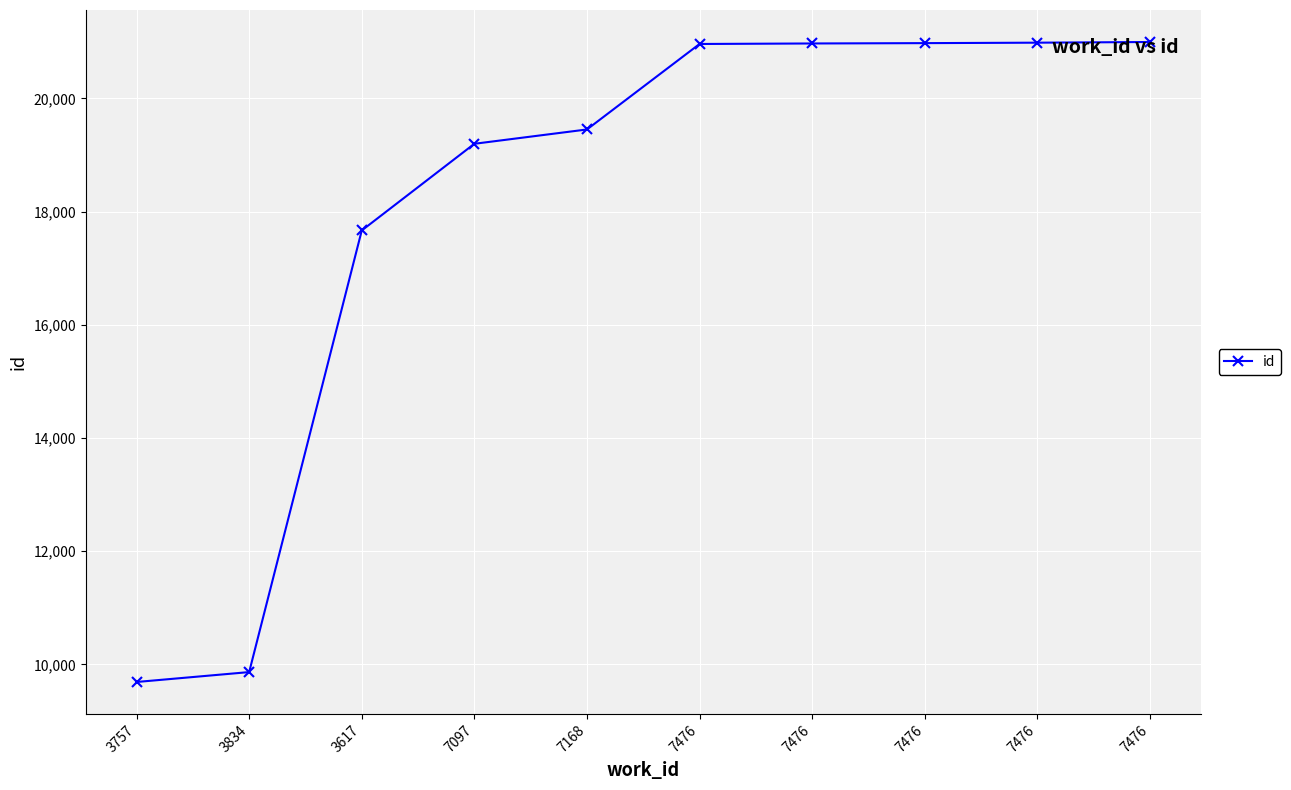

How many data points are less than 20961?

5